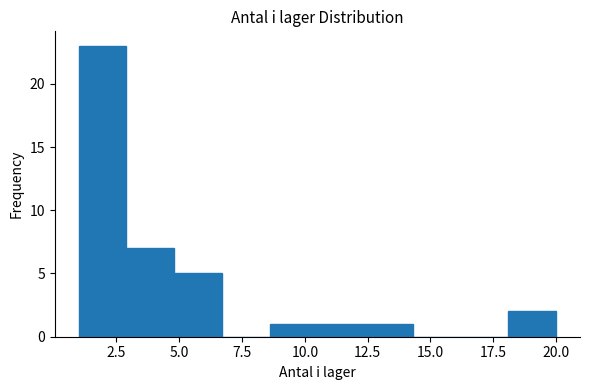

Read against the x-axis, roughly where is the centre of the tallest bar?

2.0